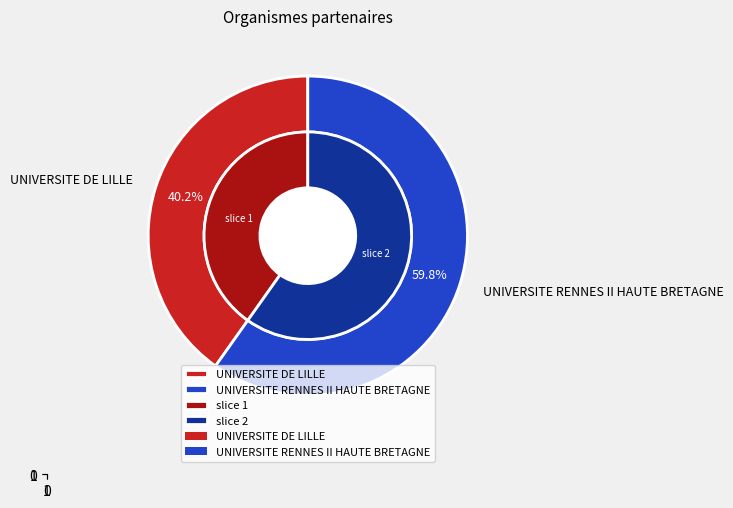

Approximately how many times larger is the value at UNIVERSITE RENNES II HAUTE BRETAGNE compared to UNIVERSITE DE LILLE?

1.5